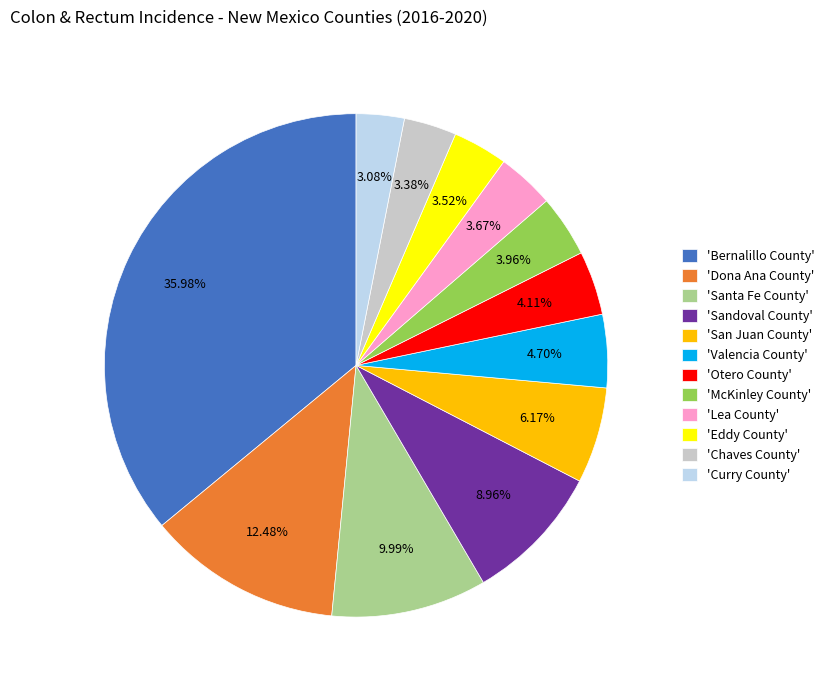

Between 'Santa Fe County' and 'Lea County', which is larger?

'Santa Fe County'